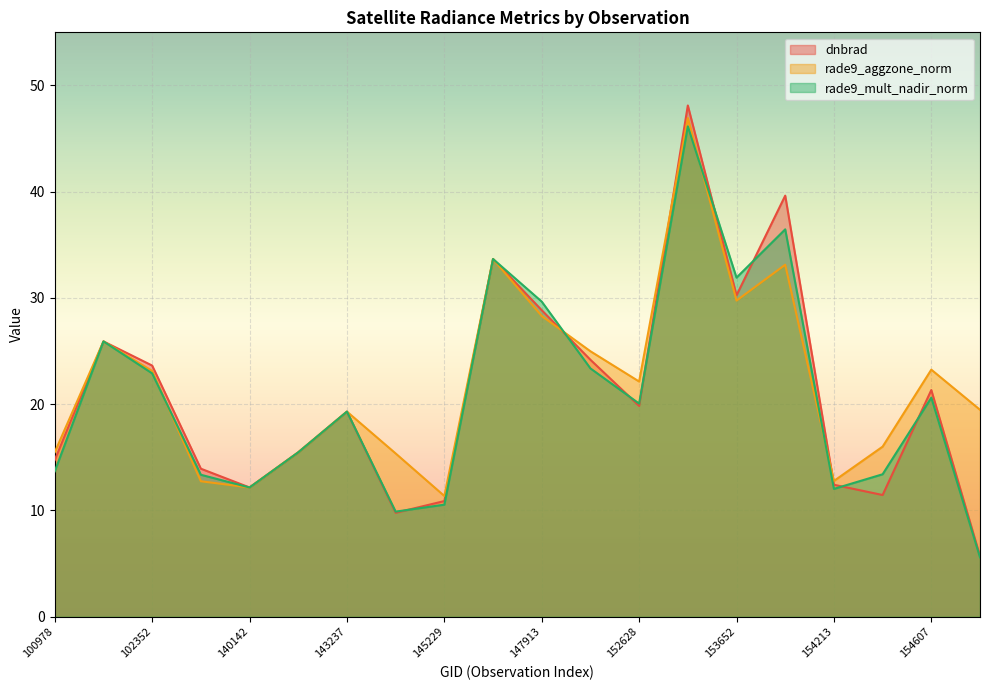

Where is dnbrad nearest to the value 26?

101102